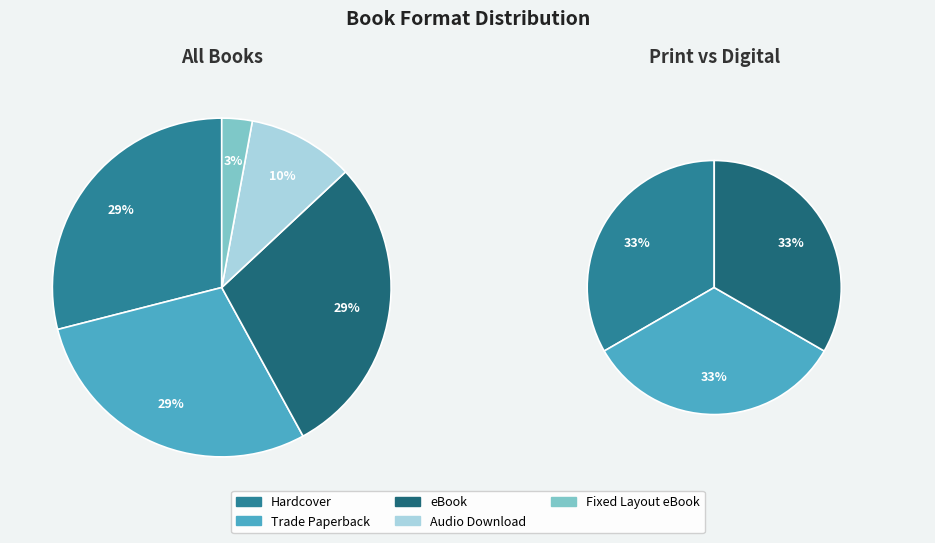

Rank the categories by value from highest to lowest.

Hardcover, Trade Paperback, eBook, Audio Download, Fixed Layout eBook